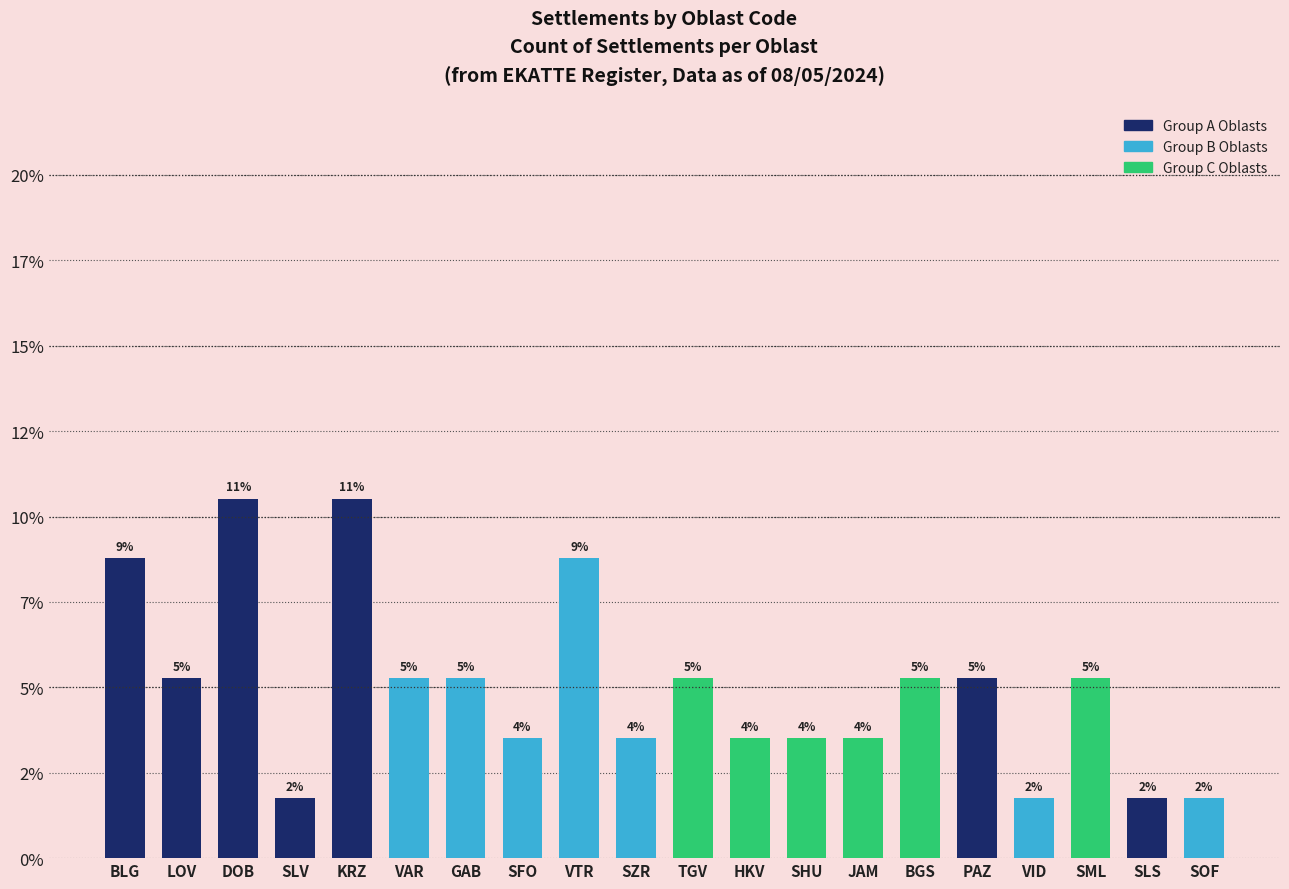

Does the chart contain any negative values?

No